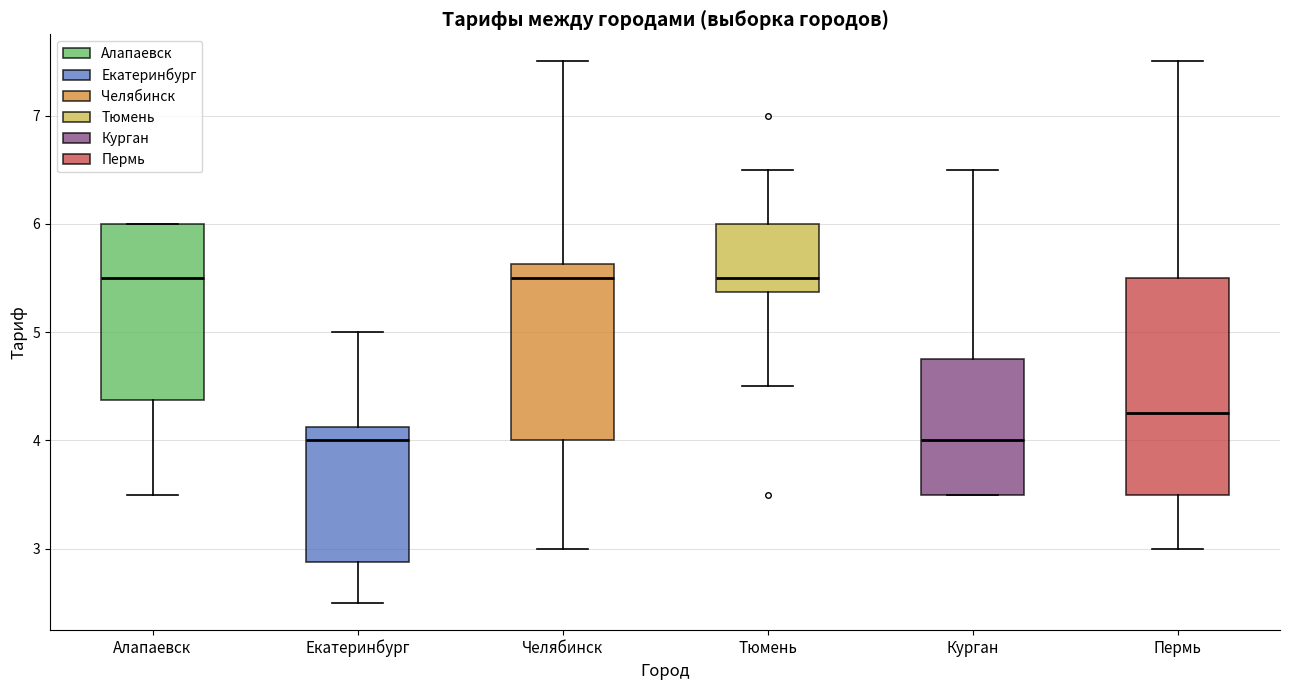

Reading left to right, transcribe this box plot: for each box, give where its median line is, the range the box spans, and where its two whiskers end, as read against the y-axis. The values are not printed on the chart, so give them approximately, as read against the axis.

Алапаевск: median 5.5, box 4.4 to 6.0, whiskers 3.5 to 6.0
Екатеринбург: median 4.0, box 2.9 to 4.1, whiskers 2.5 to 5.0
Челябинск: median 5.5, box 4.0 to 5.6, whiskers 3.0 to 7.5
Тюмень: median 5.5, box 5.4 to 6.0, whiskers 4.5 to 6.5
Курган: median 4.0, box 3.5 to 4.8, whiskers 3.5 to 6.5
Пермь: median 4.3, box 3.5 to 5.5, whiskers 3.0 to 7.5